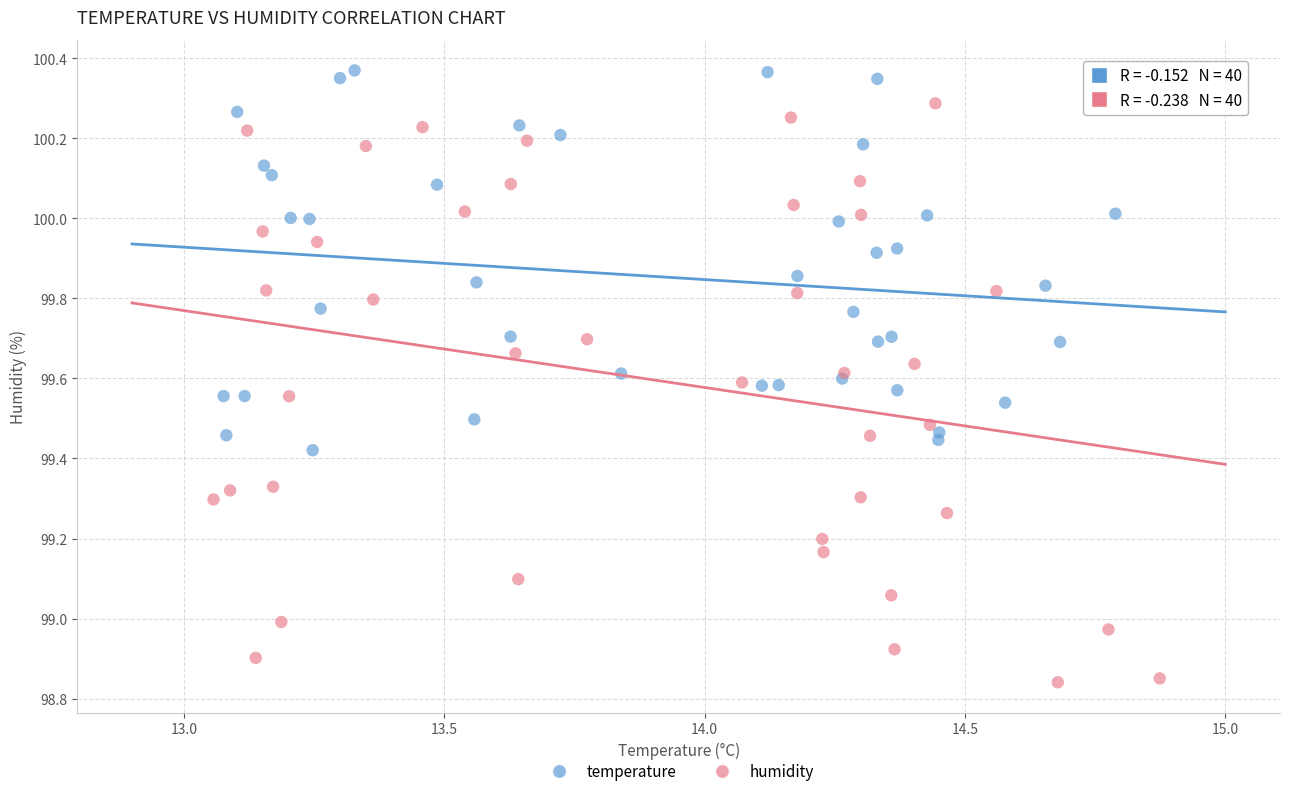

Which series has the largest Y range (max minus min)?

humidity